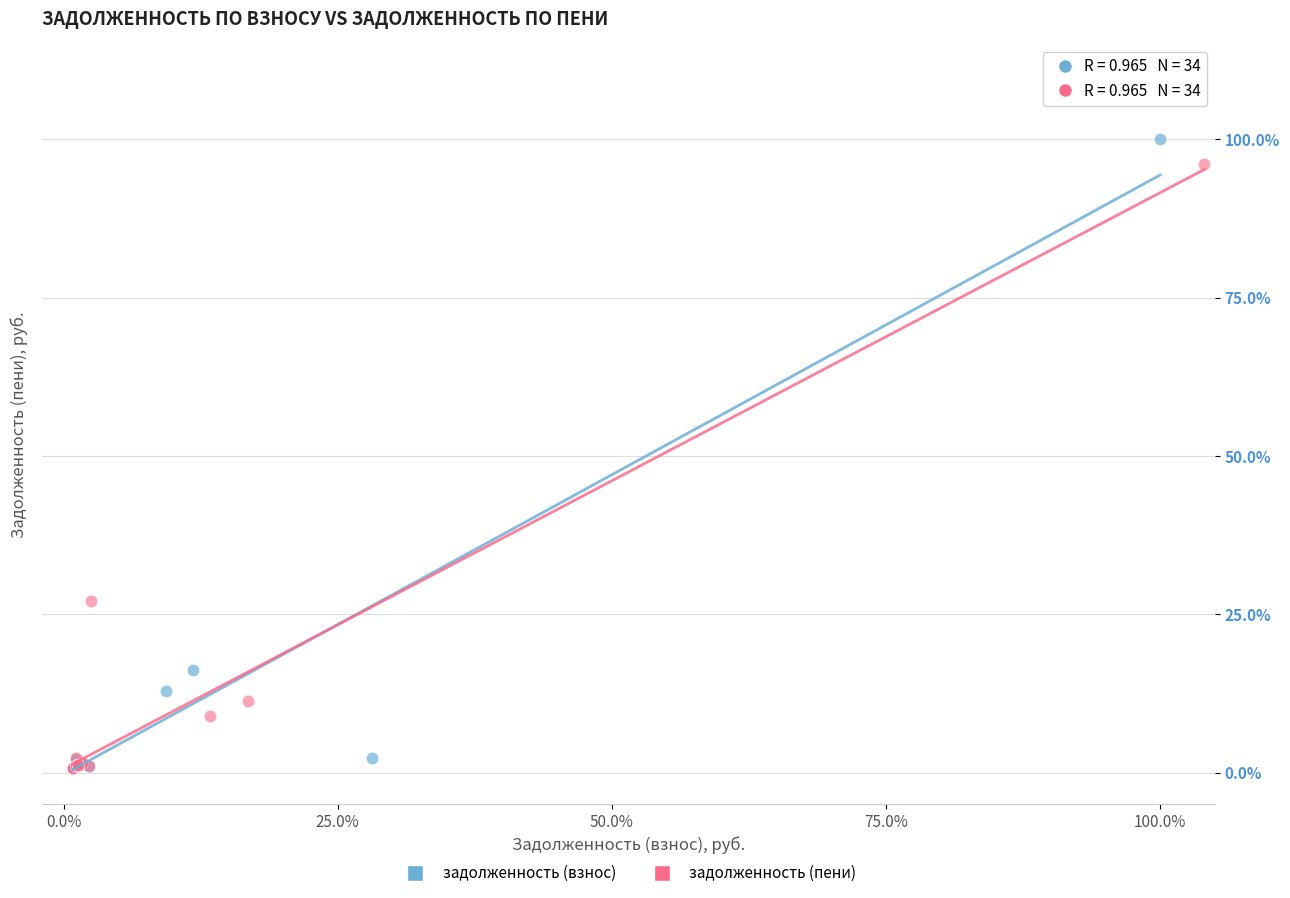

Which series has the largest Y range (max minus min)?

задолженность (взнос)